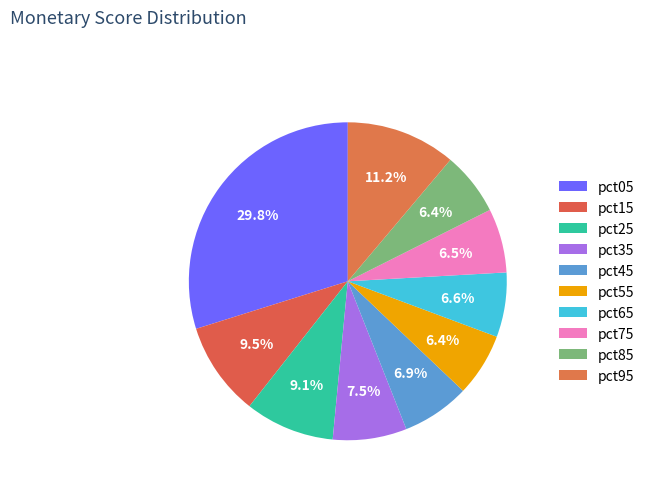

How many slices are in this pie chart?

10